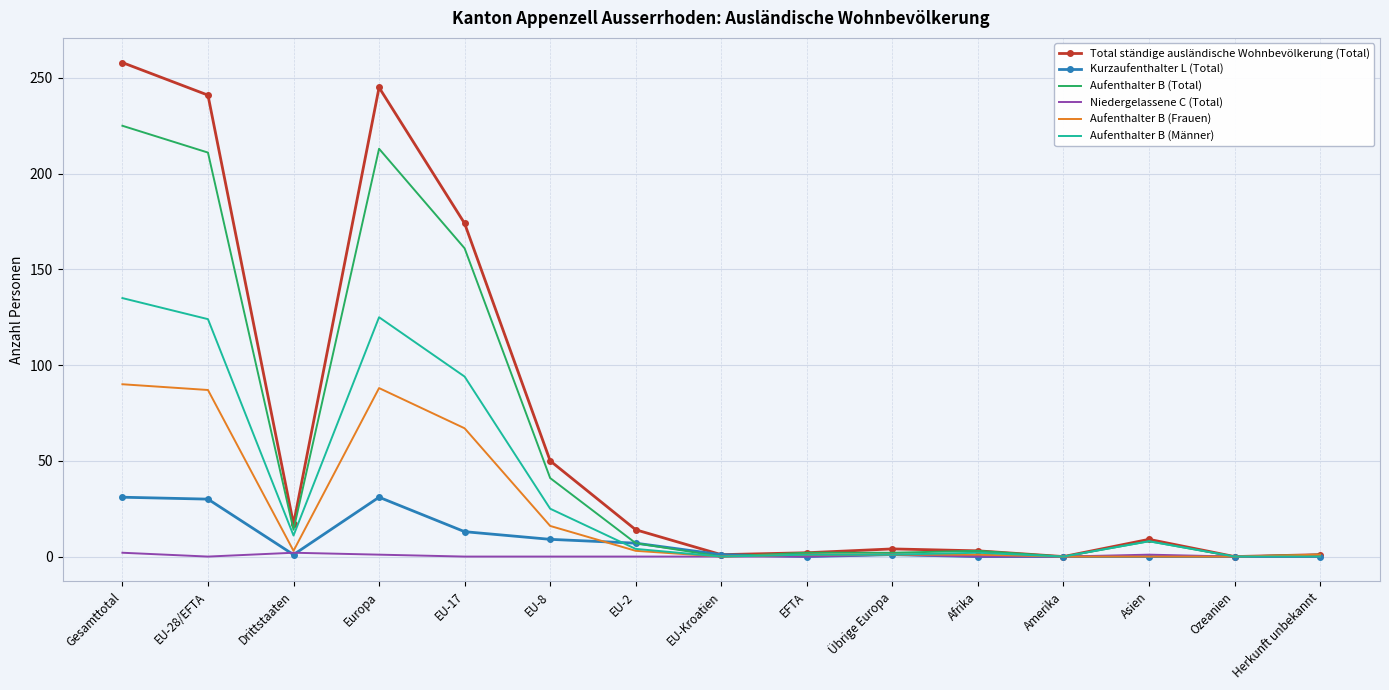

The Aufenthalter B (Männer) series shows 94 at EU-17. True or false?

True